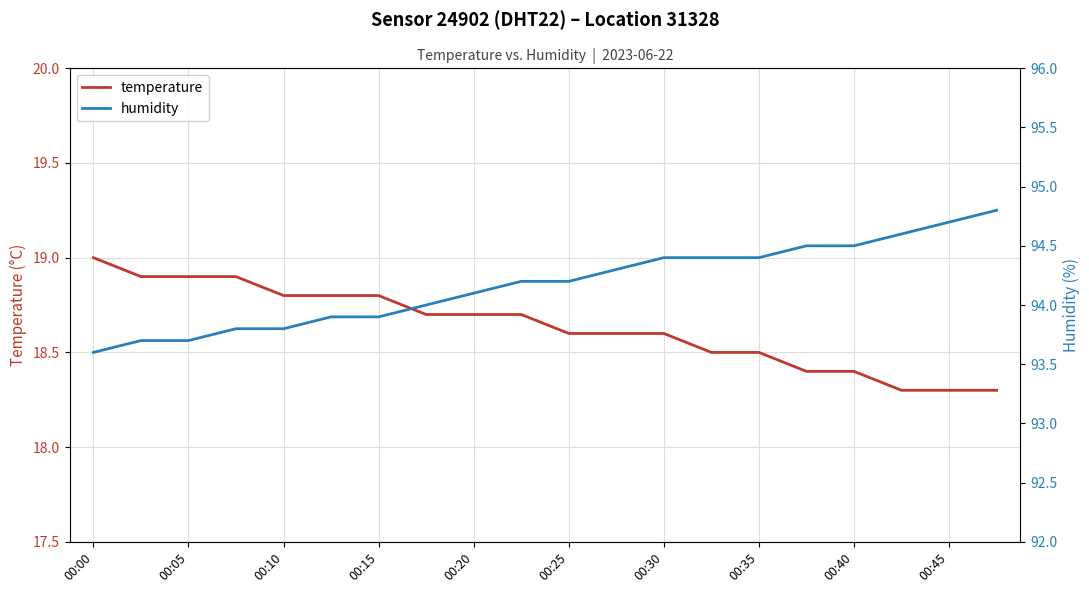

At which label does temperature reach its peak?

00:00